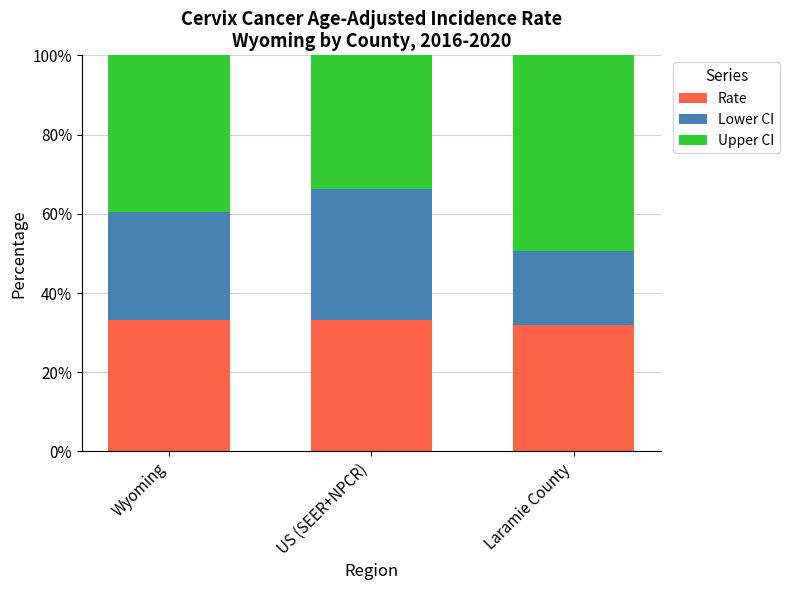

Reading left to right, list the values for the Rate series.

Wyoming=33.2	US (SEER+NPCR)=33.2	Laramie County=31.8